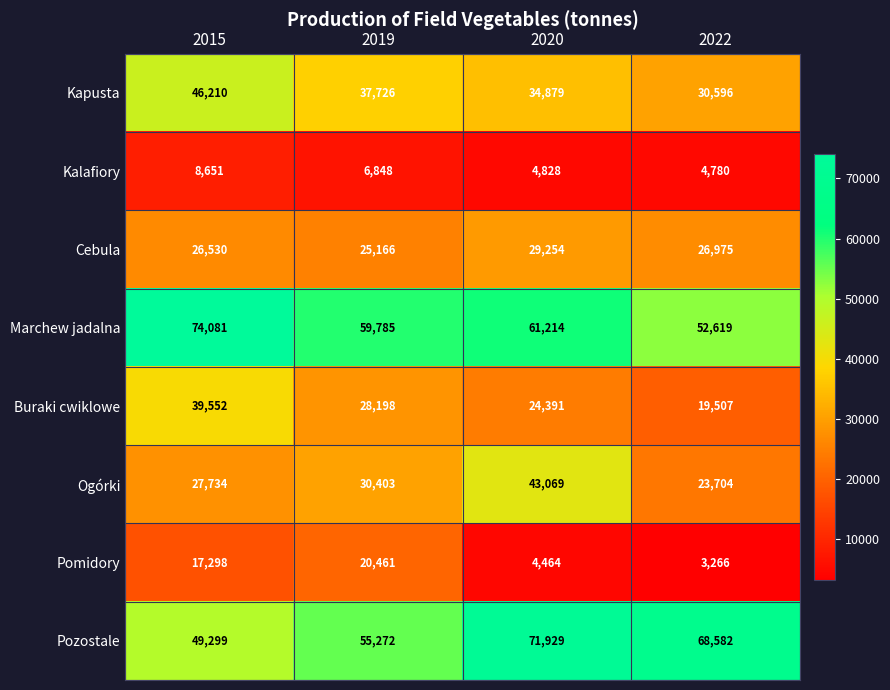

How many Ogórki values are between 27734 and 43069?

3